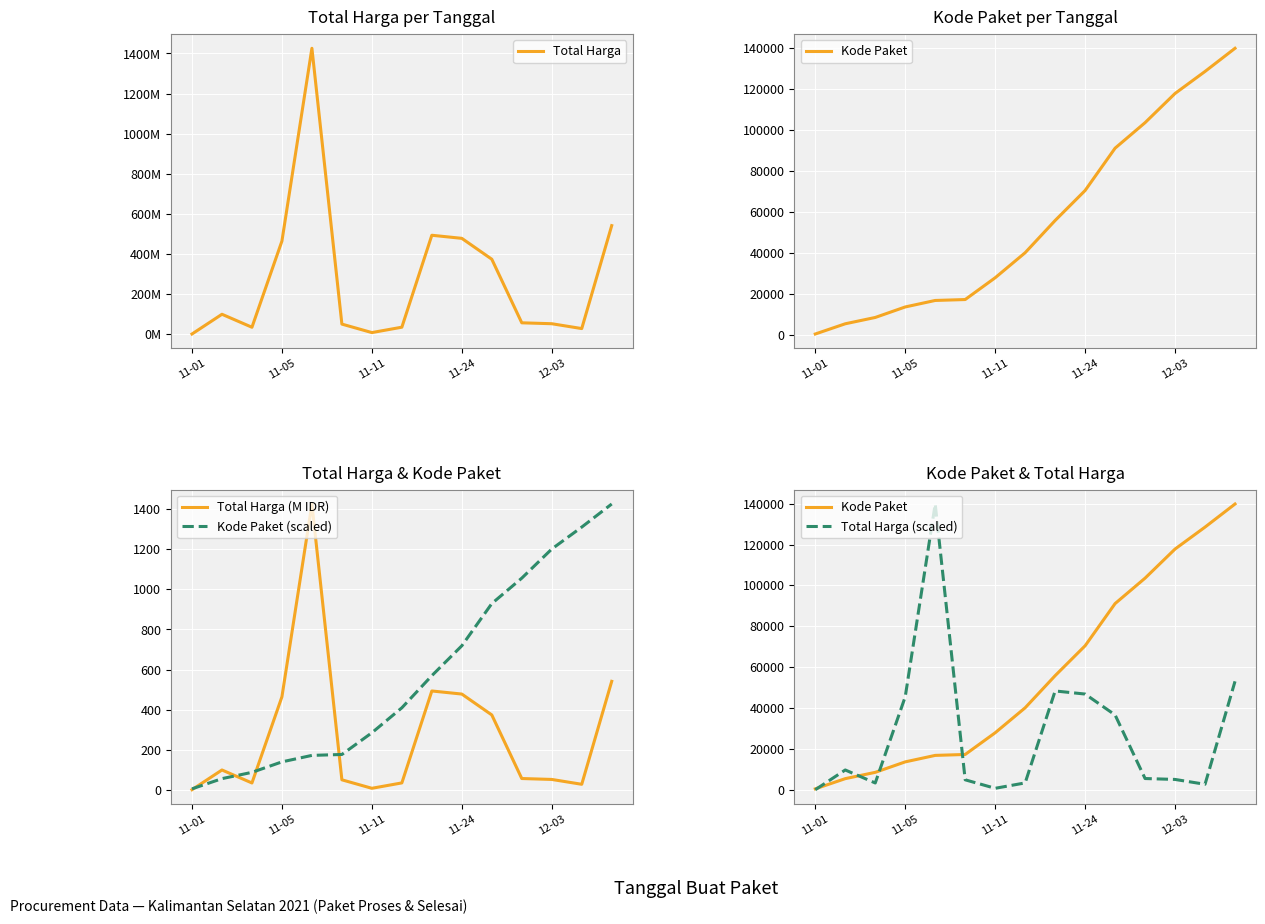

What are all the series names shown in the legend?

Total Harga, Kode Paket, Total Harga (M IDR), Kode Paket (scaled), Total Harga (scaled)